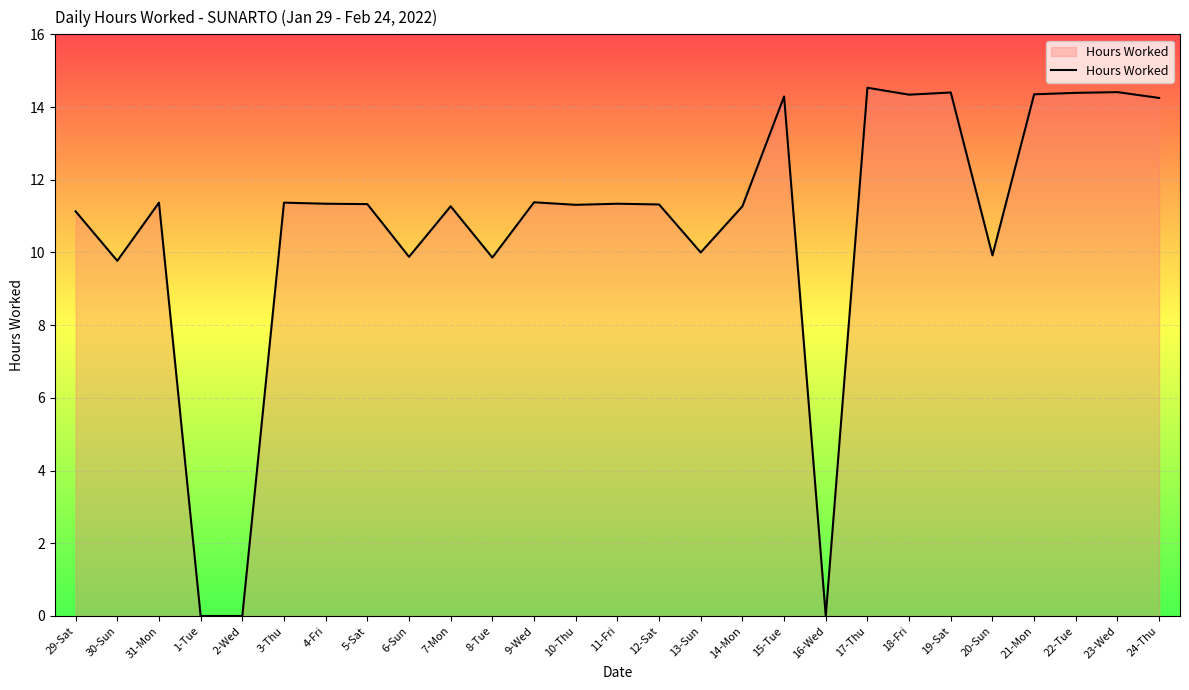

What position from the right is 13-Sun?

12